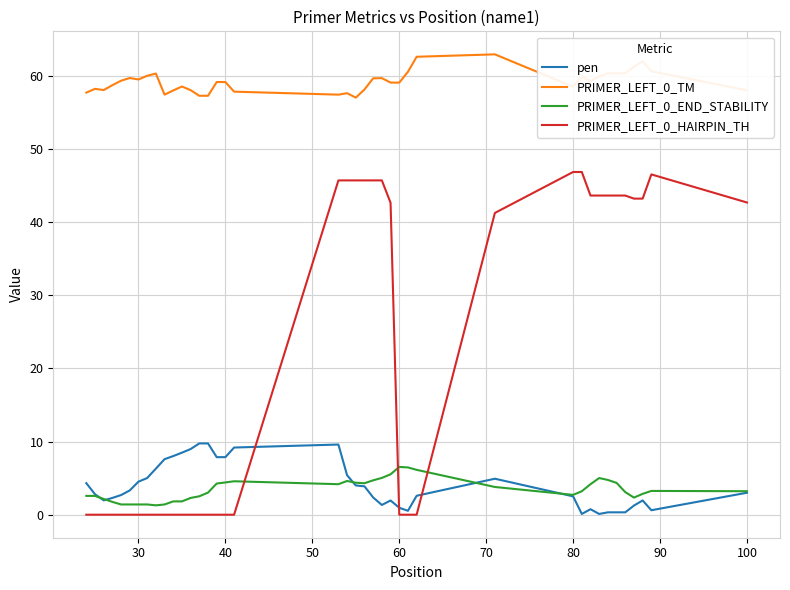

Count the number of data series in this chart.

4